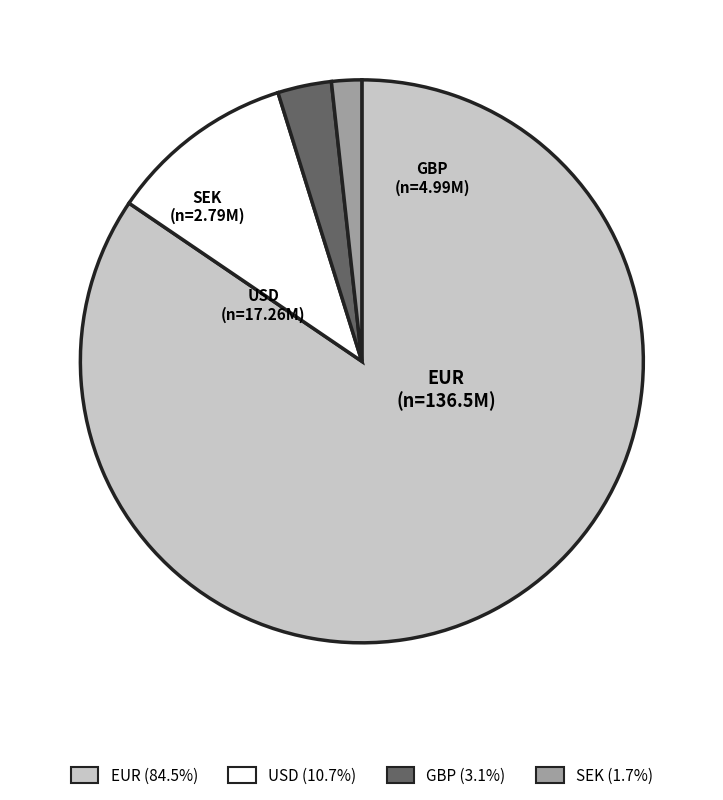

What is the ratio of the value at GBP to the value at USD?

0.3